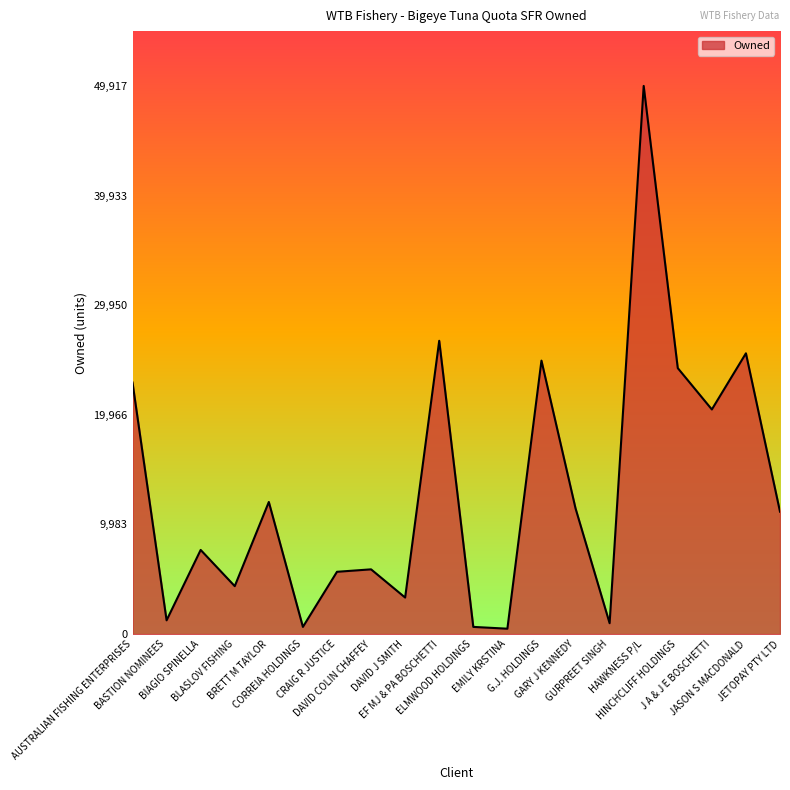

At which category does the data reach its first local peak?

BIAGIO SPINELLA